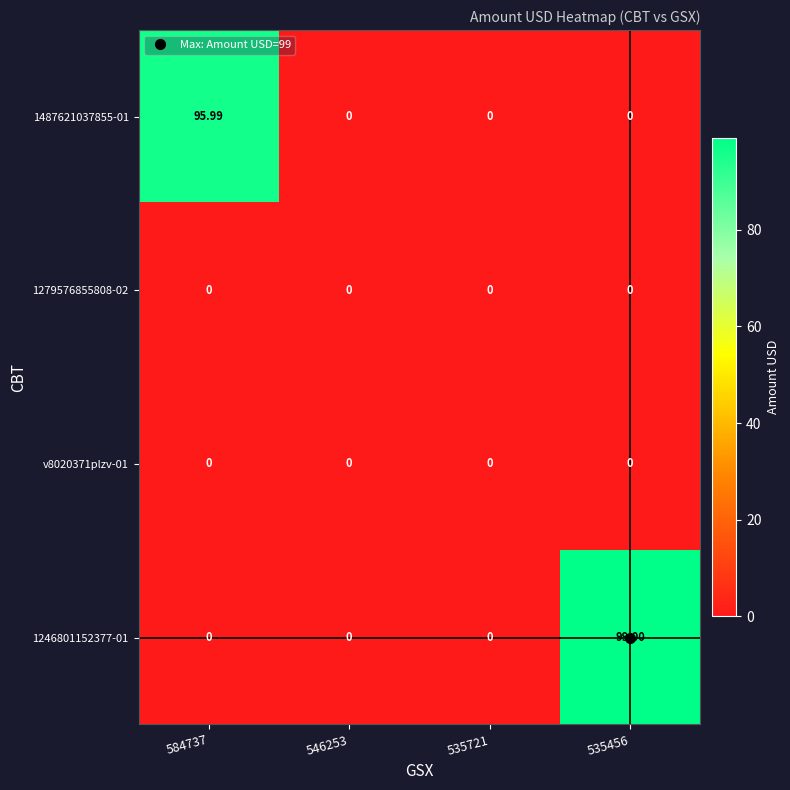

Is the value of 1279576855808-02 at 535721 greater than the value of 1487621037855-01 at 584737?

No